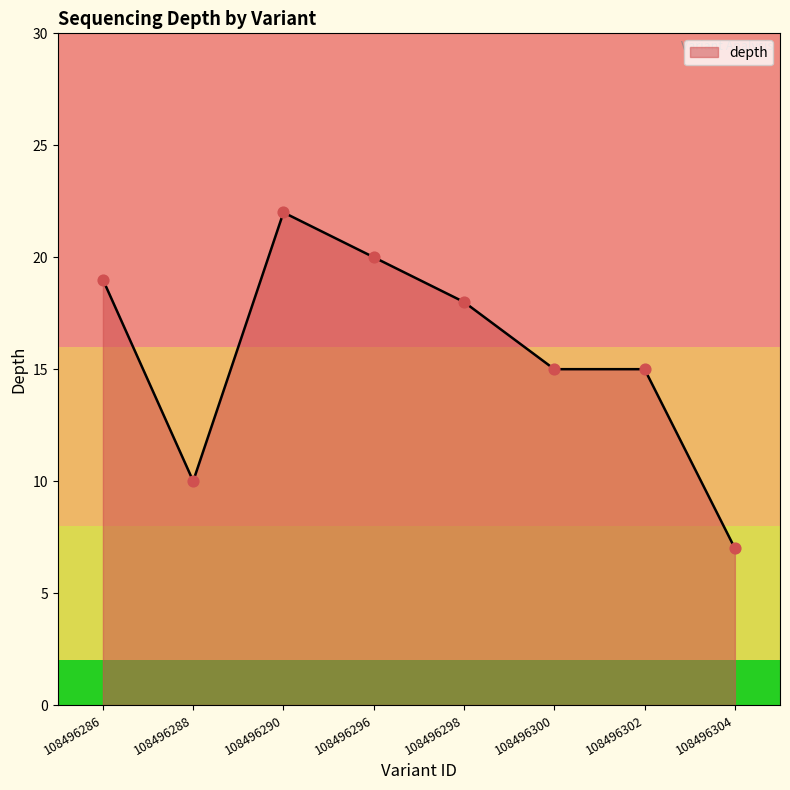

What is the change in value from 108496288 to 108496300?

+5